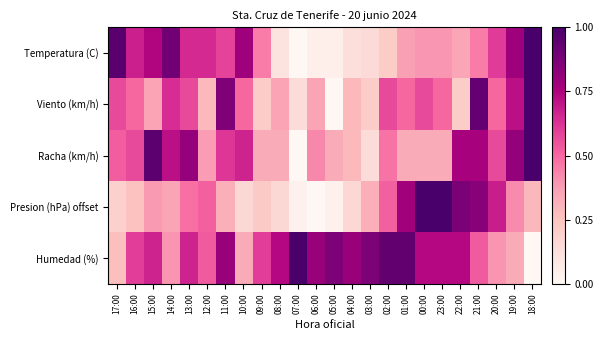

Reading left to right, list all the values displayed in this chart.

Temperatura (C): 17:00=1.0	16:00=0.7	15:00=0.7	14:00=0.9	13:00=0.7	12:00=0.7	11:00=0.6	10:00=0.8	09:00=0.5	08:00=0.1	07:00=0.0	06:00=0.0	05:00=0.0	04:00=0.1	03:00=0.2	02:00=0.2	01:00=0.4	00:00=0.4	23:00=0.4	22:00=0.3	21:00=0.5	20:00=0.6	19:00=0.8	18:00=1.0
Viento (km/h): 17:00=0.6	16:00=0.5	15:00=0.4	14:00=0.6	13:00=0.6	12:00=0.3	11:00=0.9	10:00=0.5	09:00=0.2	08:00=0.4	07:00=0.1	06:00=0.4	05:00=0.0	04:00=0.3	03:00=0.2	02:00=0.6	01:00=0.5	00:00=0.6	23:00=0.5	22:00=0.2	21:00=0.9	20:00=0.5	19:00=0.7	18:00=1.0
Racha (km/h): 17:00=0.5	16:00=0.6	15:00=1.0	14:00=0.7	13:00=0.8	12:00=0.4	11:00=0.6	10:00=0.7	09:00=0.3	08:00=0.3	07:00=0.0	06:00=0.4	05:00=0.3	04:00=0.3	03:00=0.1	02:00=0.5	01:00=0.3	00:00=0.3	23:00=0.3	22:00=0.8	21:00=0.8	20:00=0.6	19:00=0.8	18:00=1.0
Presion (hPa) offset: 17:00=0.2	16:00=0.3	15:00=0.4	14:00=0.4	13:00=0.5	12:00=0.5	11:00=0.3	10:00=0.2	09:00=0.2	08:00=0.2	07:00=0.0	06:00=0.0	05:00=0.0	04:00=0.2	03:00=0.3	02:00=0.5	01:00=0.8	00:00=1.0	23:00=1.0	22:00=0.9	21:00=0.8	20:00=0.7	19:00=0.4	18:00=0.3
Humedad (%): 17:00=0.3	16:00=0.6	15:00=0.7	14:00=0.4	13:00=0.7	12:00=0.5	11:00=0.8	10:00=0.3	09:00=0.6	08:00=0.7	07:00=1.0	06:00=0.8	05:00=0.9	04:00=0.8	03:00=0.9	02:00=0.9	01:00=0.9	00:00=0.7	23:00=0.7	22:00=0.7	21:00=0.5	20:00=0.4	19:00=0.3	18:00=0.0